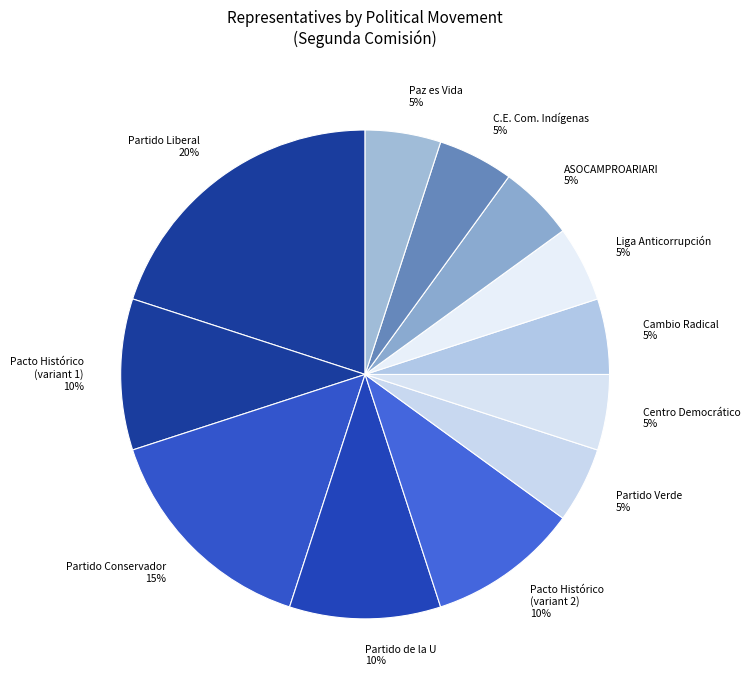

To the nearest percent, what percentage of the pie is Pacto Histórico (variant 1)?

10%